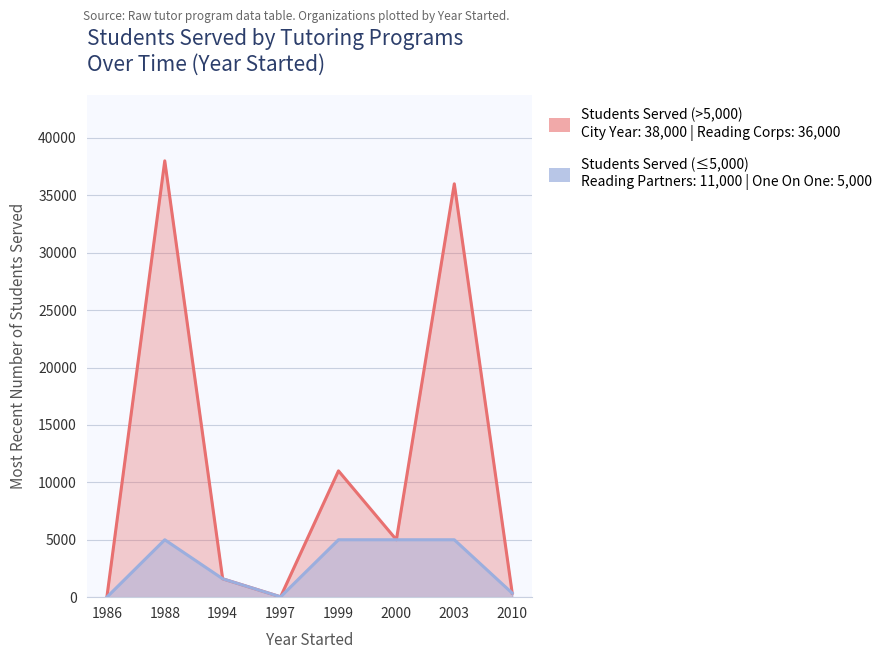

Rank the categories by value from highest to lowest.

1988, 2003, 1999, 2000, 1994, 2010, 1997, 1986